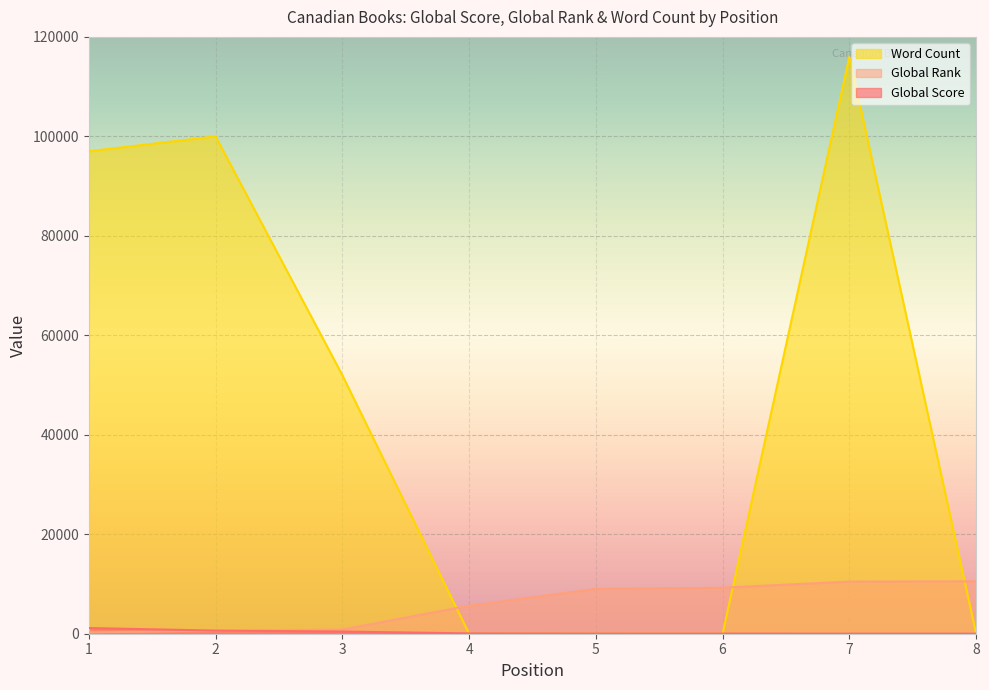

At which category is the sum across all series the highest?

7